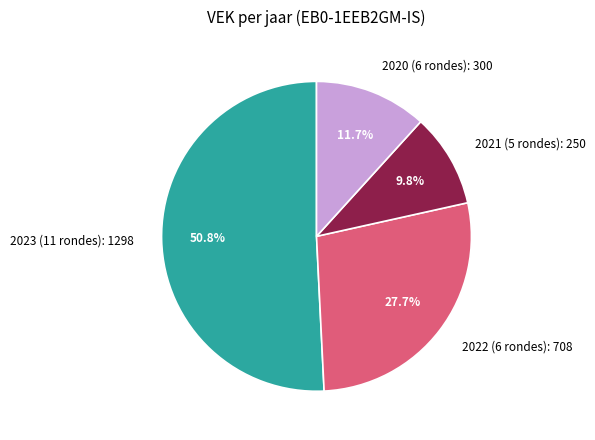

Count the number of slices in the pie.

4